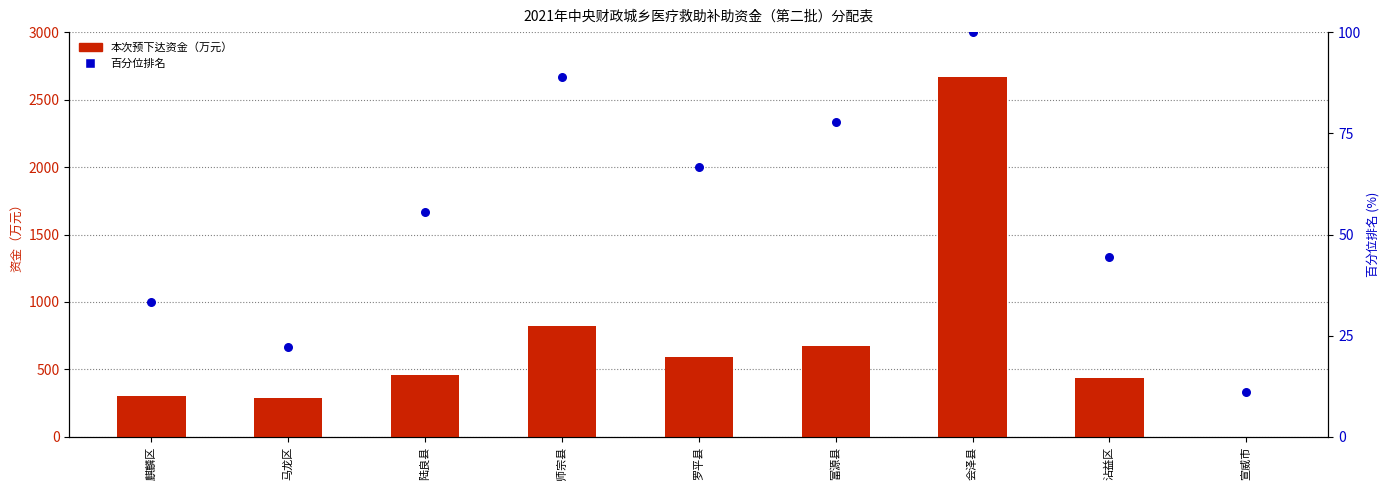

Which series has the widest spread of Y values?

本次预下达资金（万元）